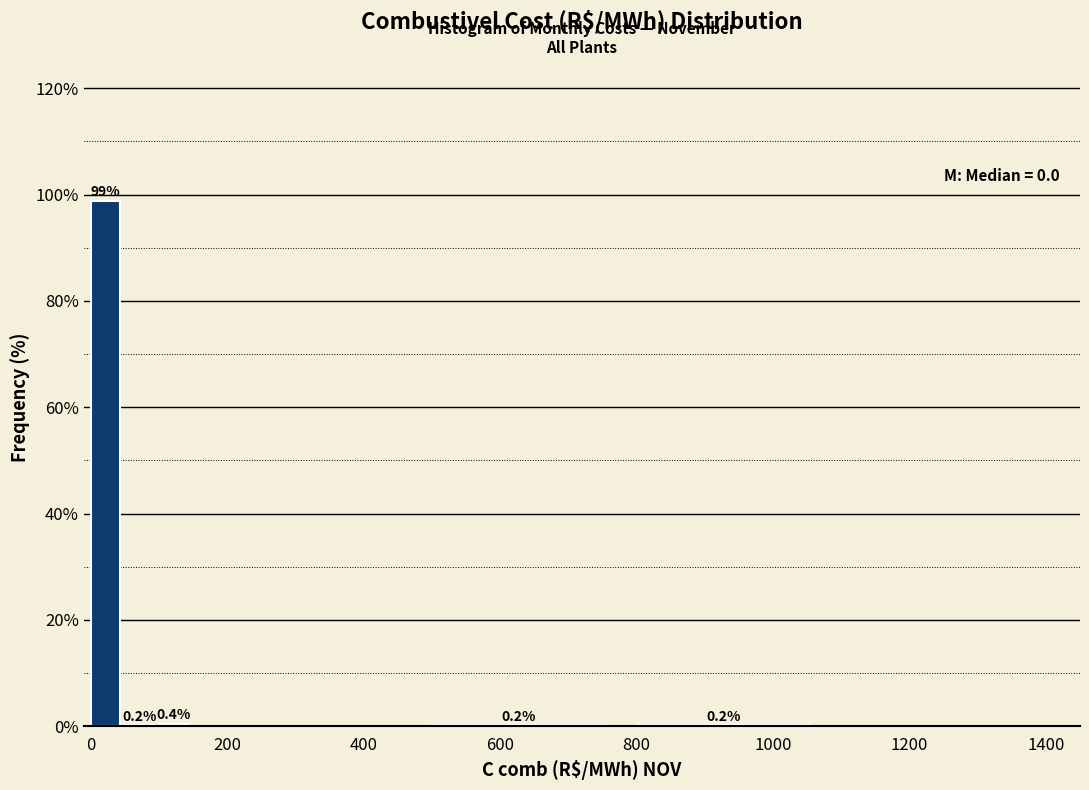

Read against the x-axis, roughly where is the centre of the tallest bar?

20